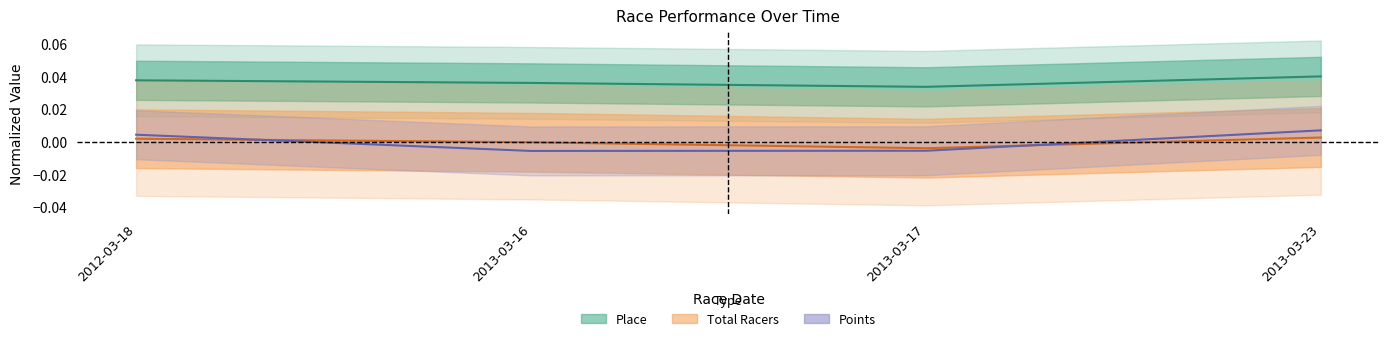

At which category is the sum across all series the highest?

2013-03-23